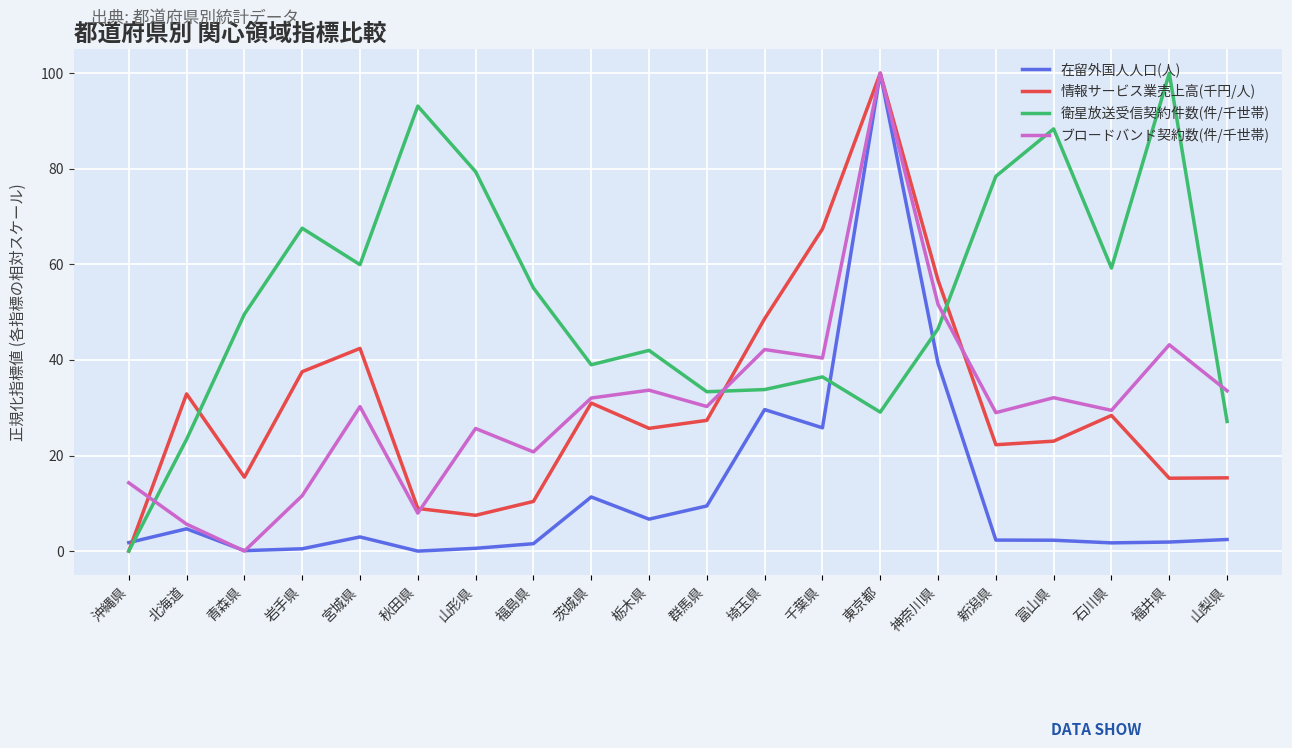

What is the difference between the maximum and minimum values in the ブロードバンド契約数(件/千世帯) series?

100.0